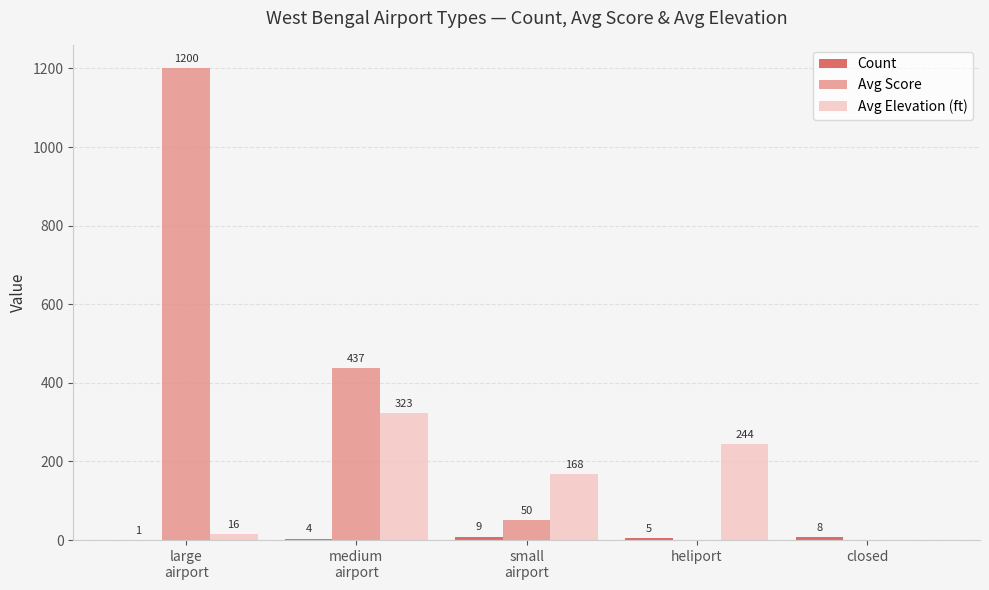

Which series has the largest total across all categories?

Avg Score